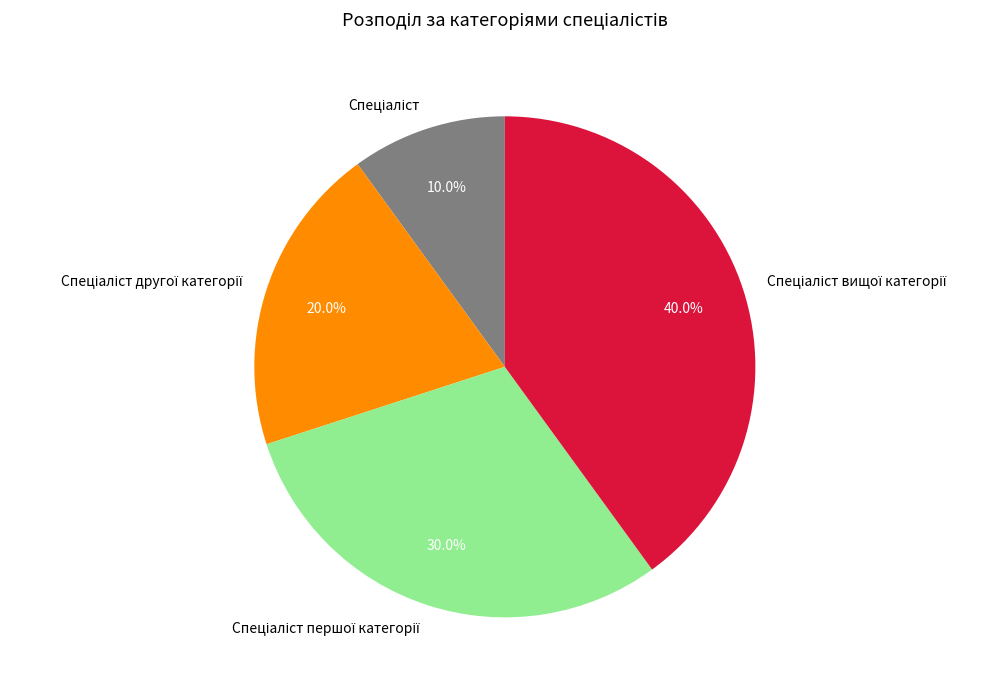

Does any single category account for the majority?

No